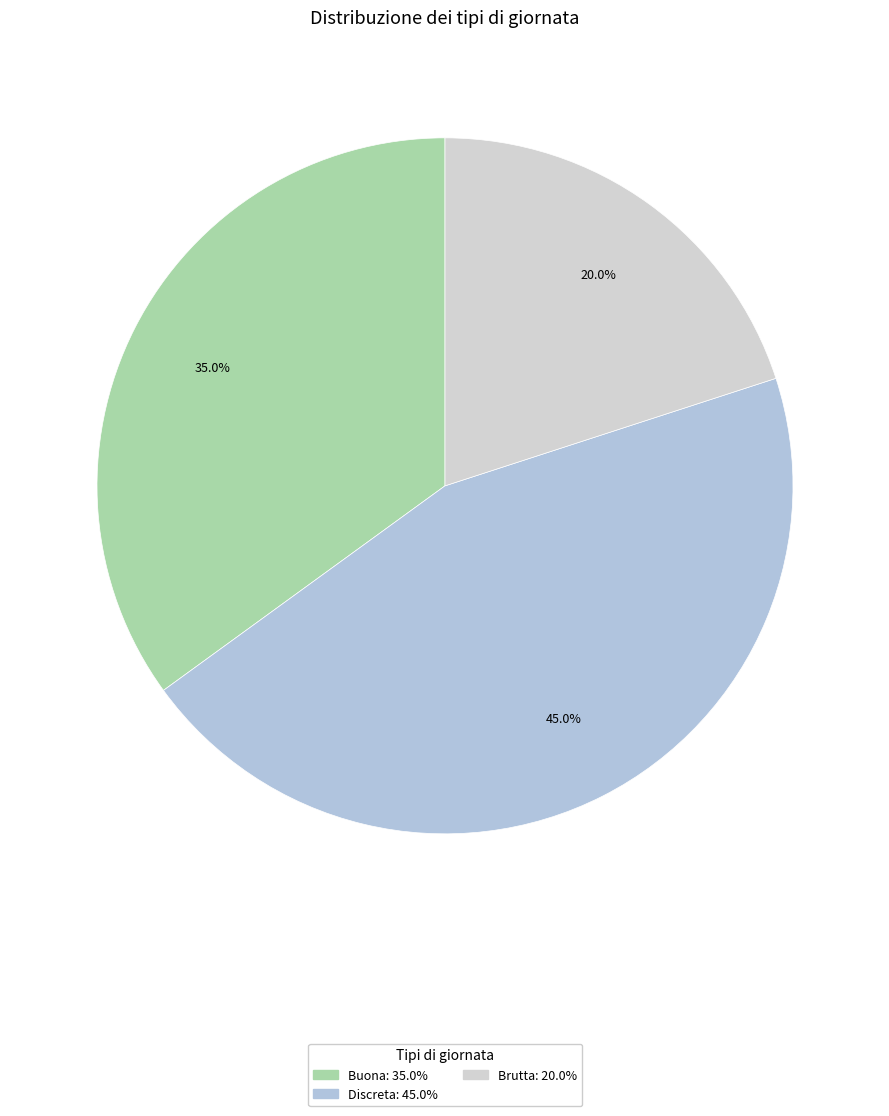

Is there a majority slice in this chart?

No